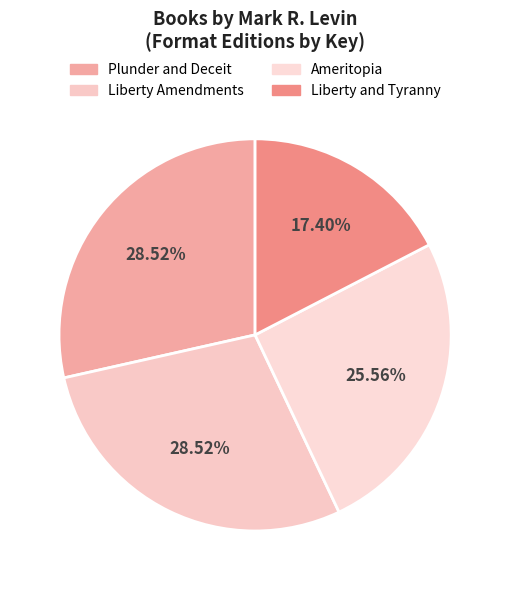

To the nearest percent, what is the difference between the largest and smallest slice percentages?

11%